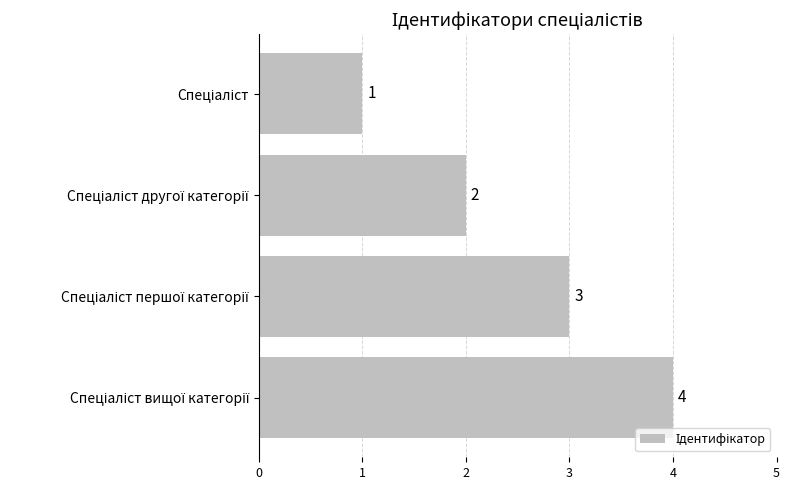

Count the values in the range 2 to 4.

3